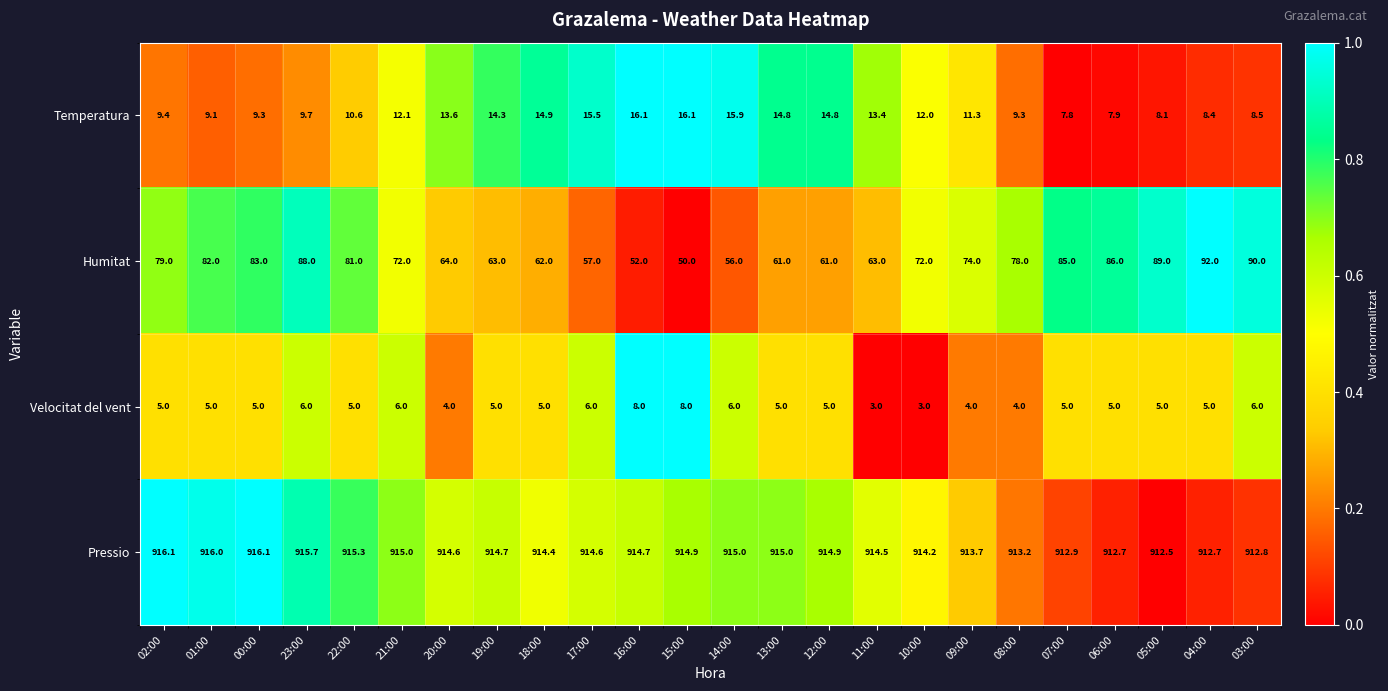

At which category is the sum across all series the highest?

23:00